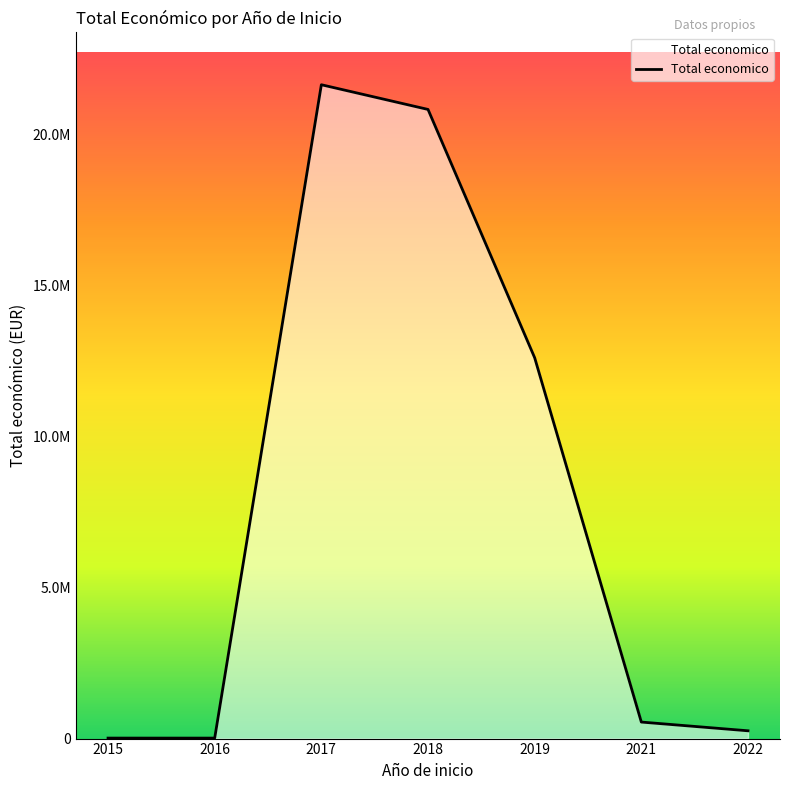

Is this an area chart (filled region under the line)?

Yes